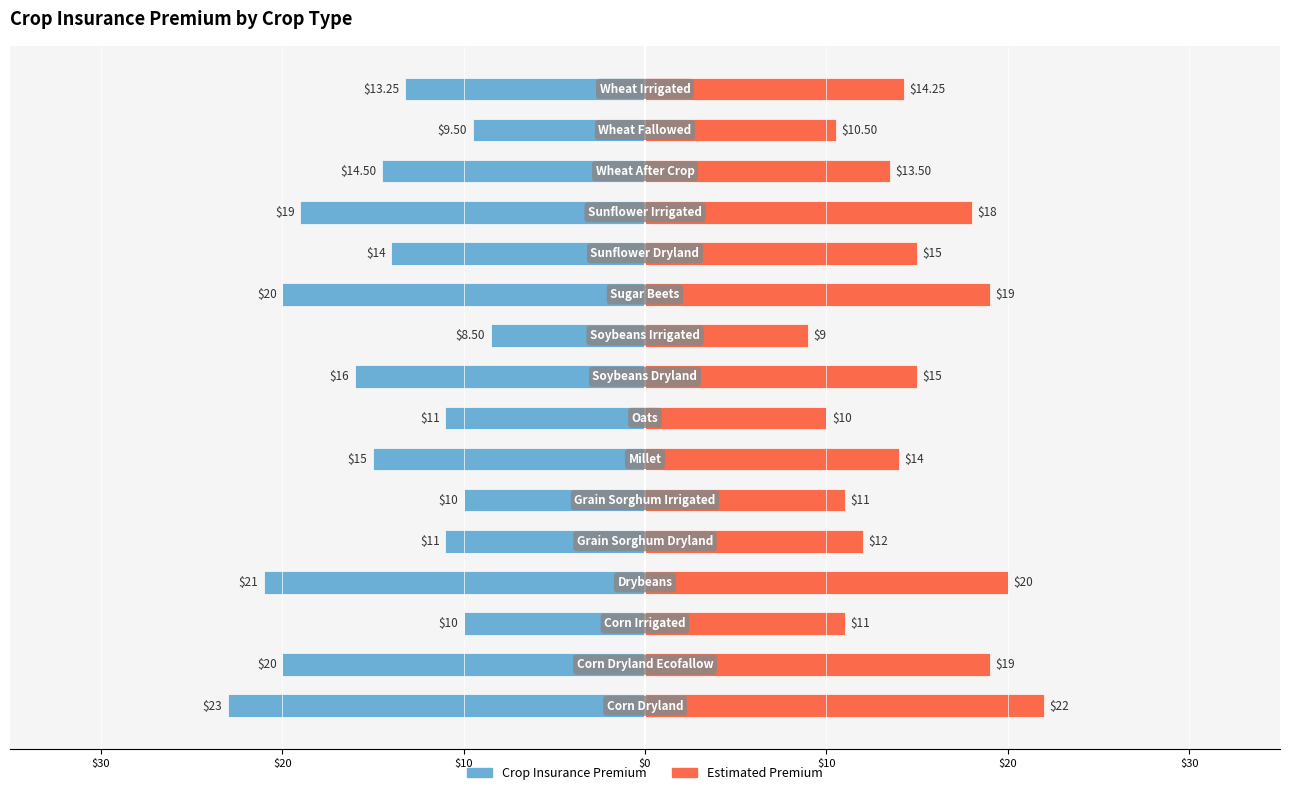

What are all the series names shown in the legend?

Crop Insurance Premium, Estimated Premium